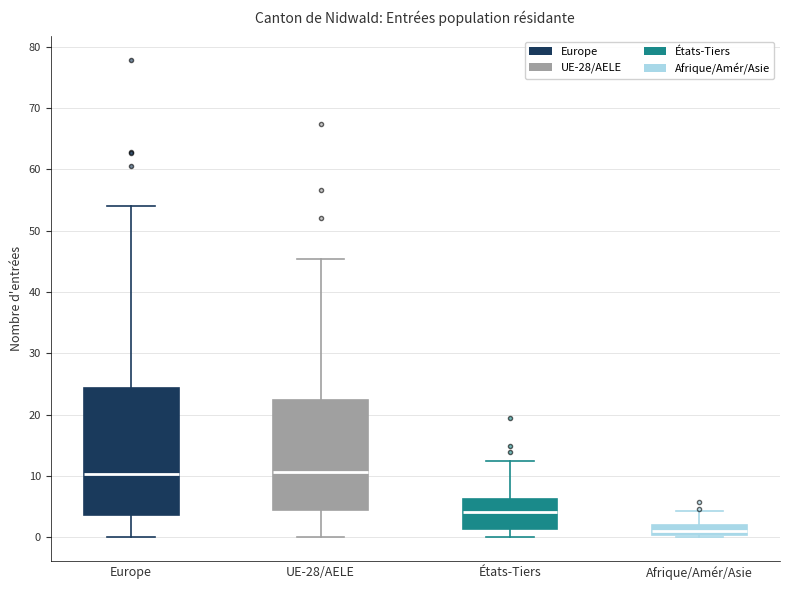

Comparing the boxes themselves (not the whiskers), which one is the tallest?

Europe